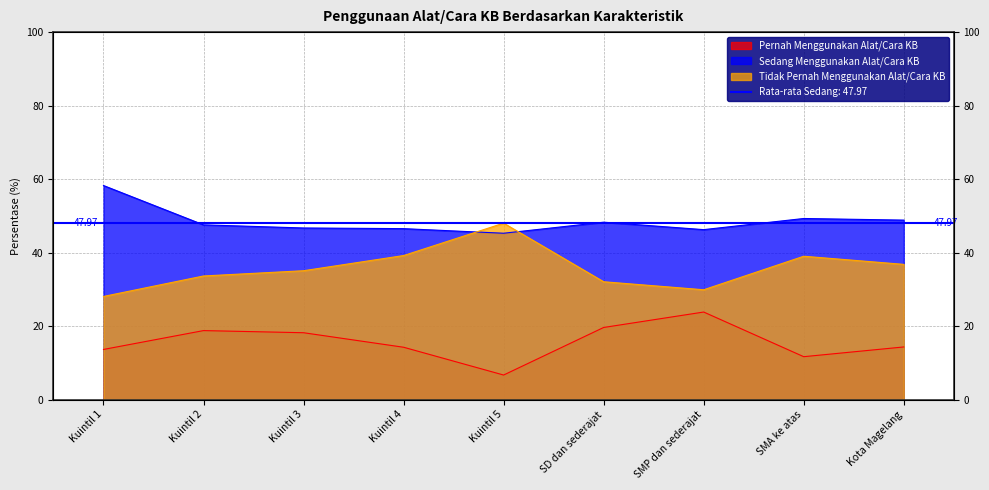

At which category is the sum across all series the highest?

Kuintil 1